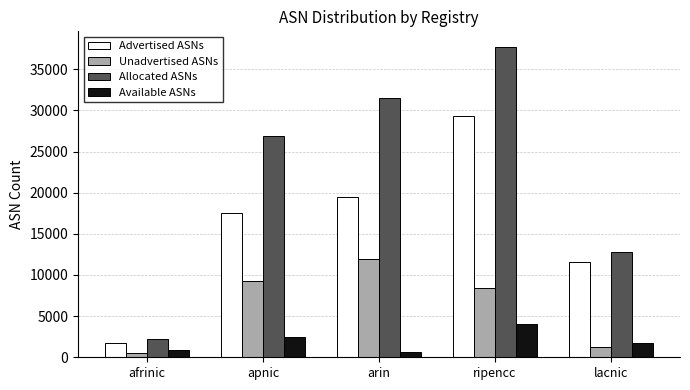

How many bars are there in total?

20